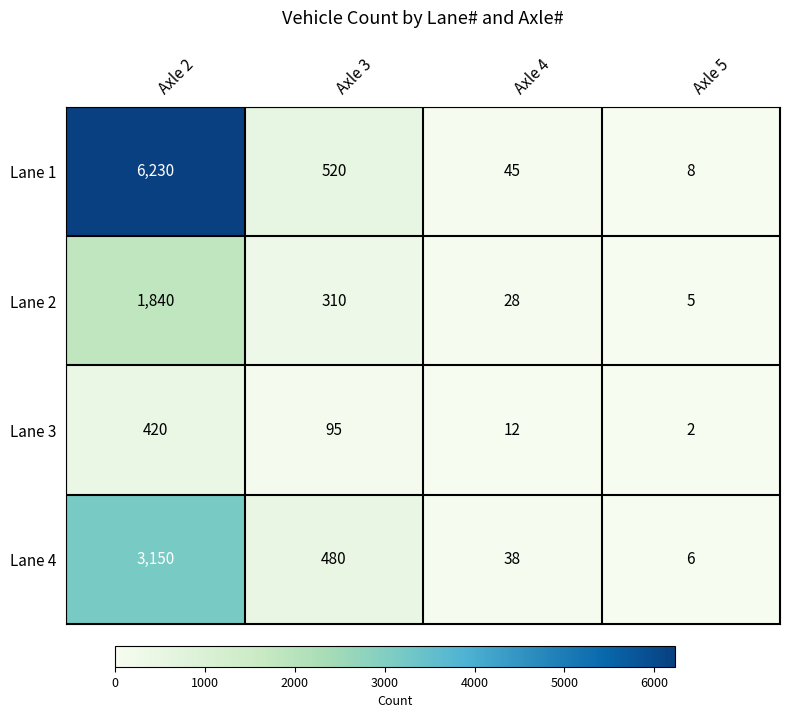

Which series has the largest total across all categories?

Lane 1